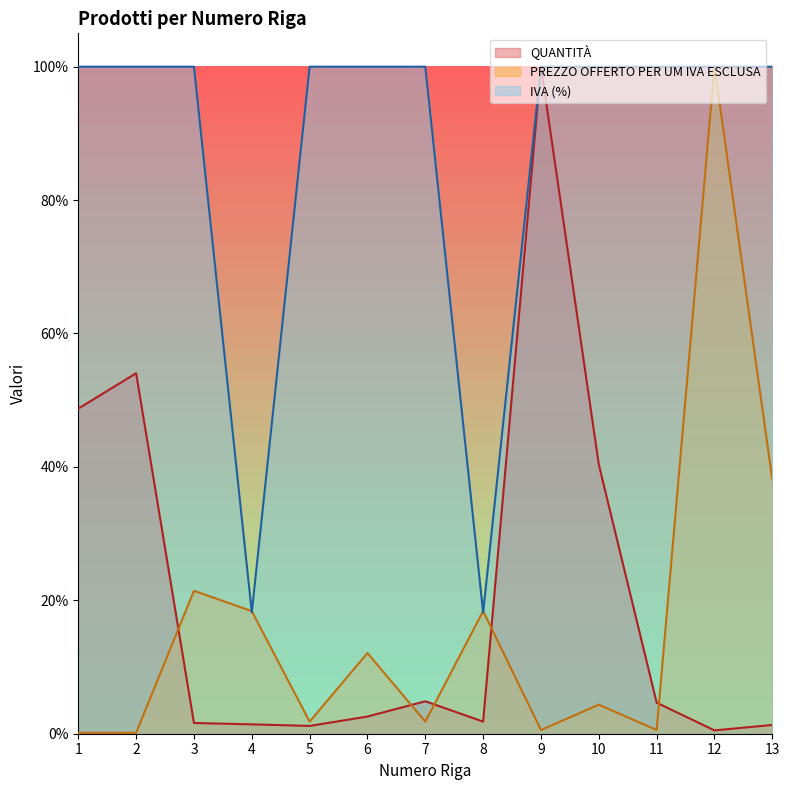

At which category does IVA (%) reach its first local valley?

4